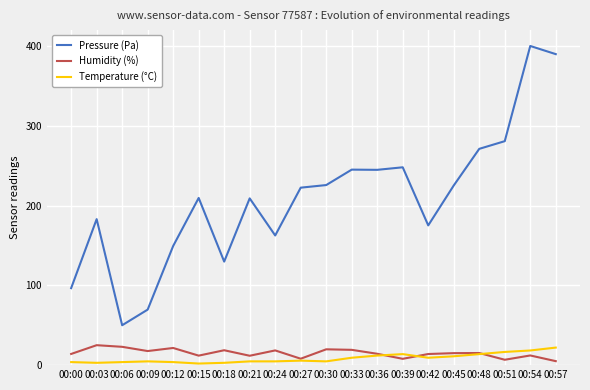

What is the highest value of the Humidity (%) series?

25.0